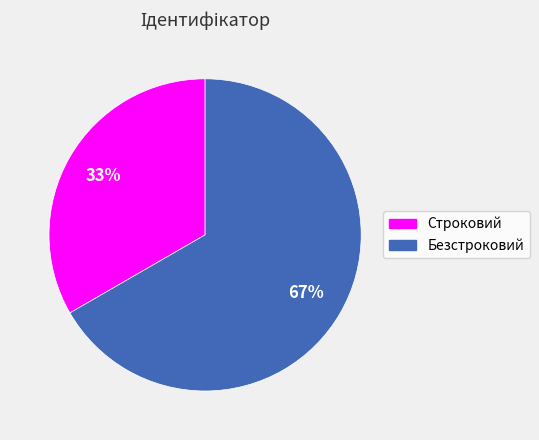

Which slice represents more than half of the pie?

Безстроковий